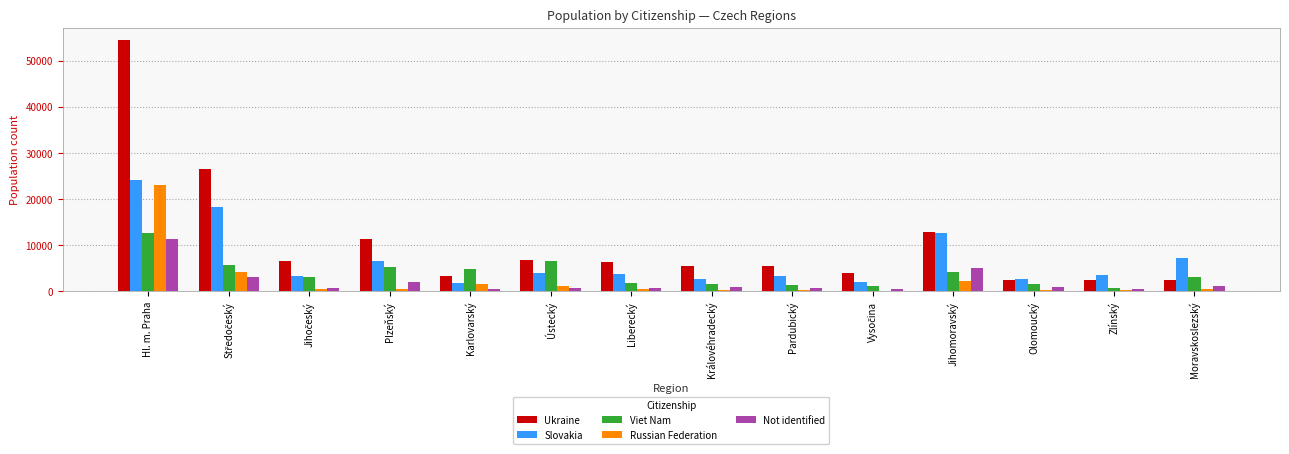

Which series has the largest total across all categories?

Ukraine